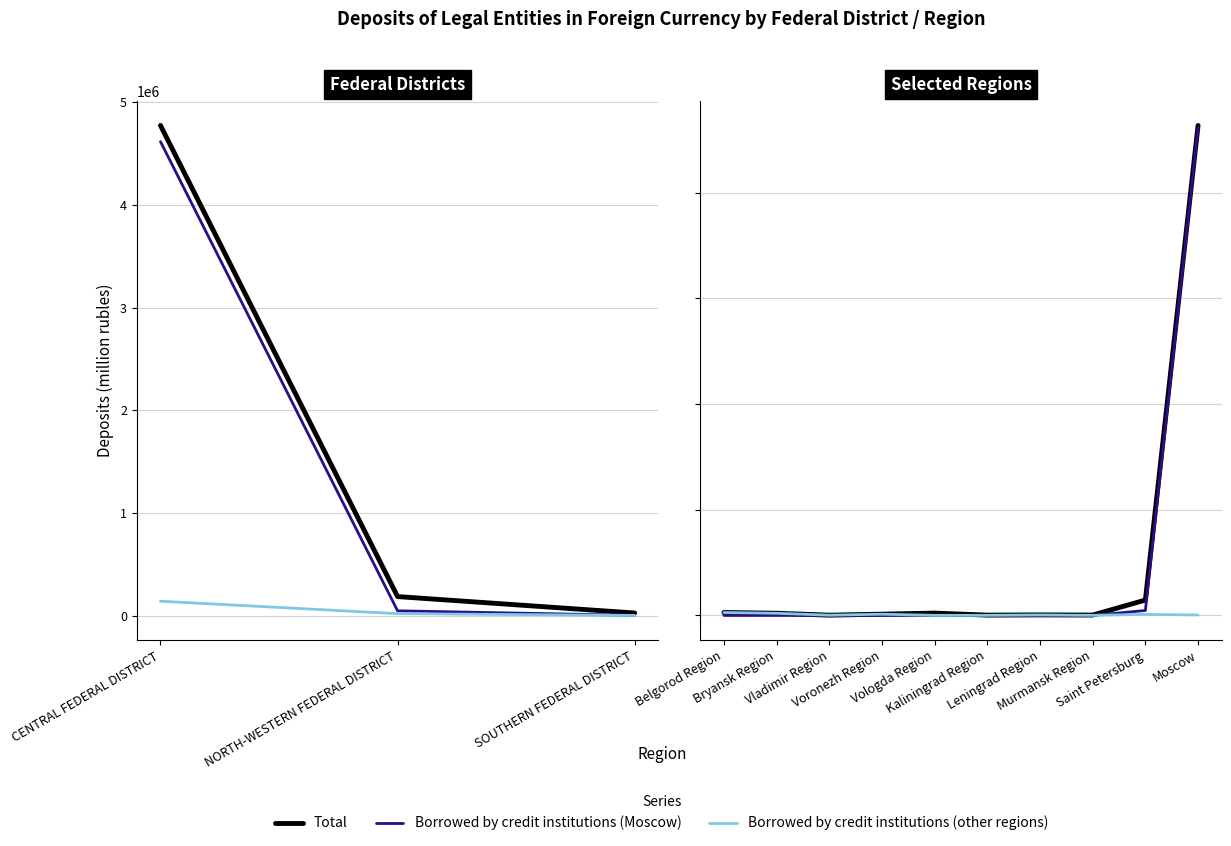

True or false: Borrowed by credit institutions (Moscow) has a value of 4616567 at Moscow.

True